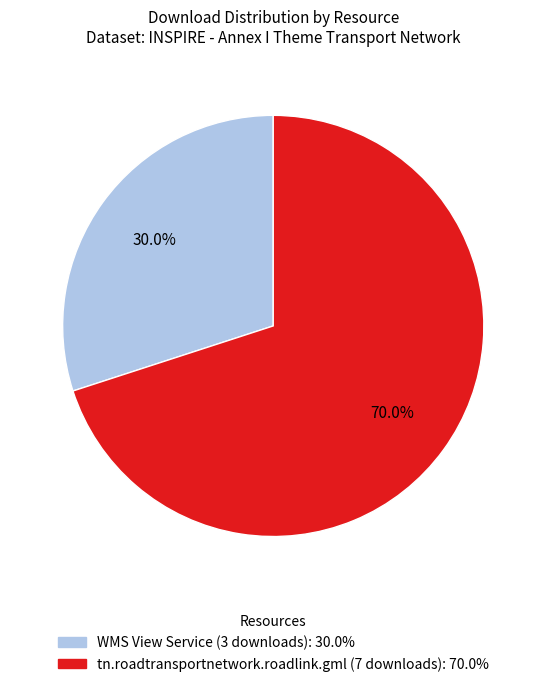

True or false: WMS View Service (3 downloads) accounts for 17% of the total.

False